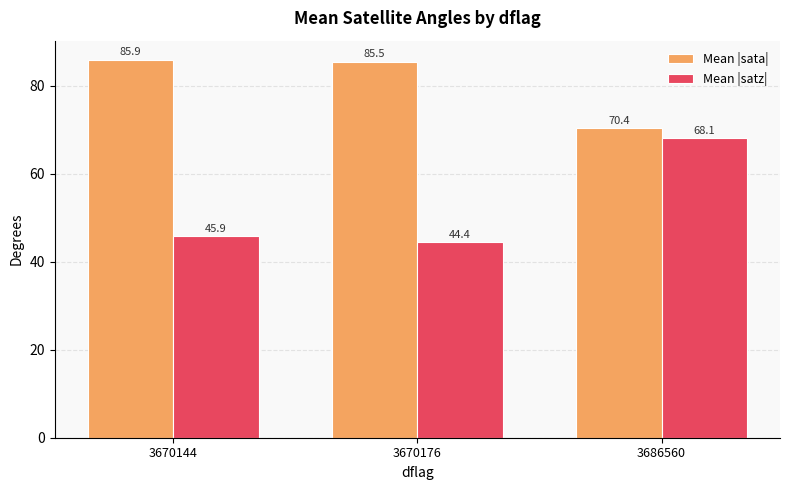

At how many categories does at least one series exceed 60?

3